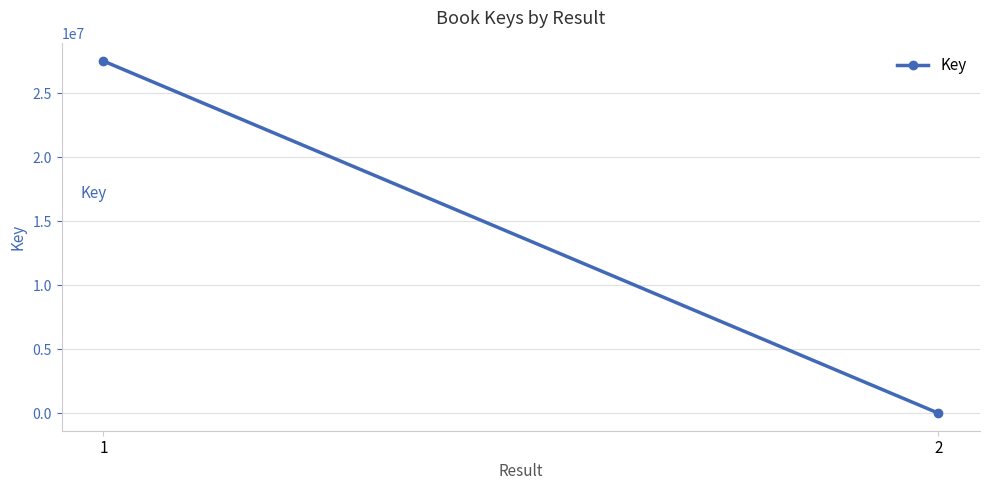

What is the value of the 2nd point from the left?

6149